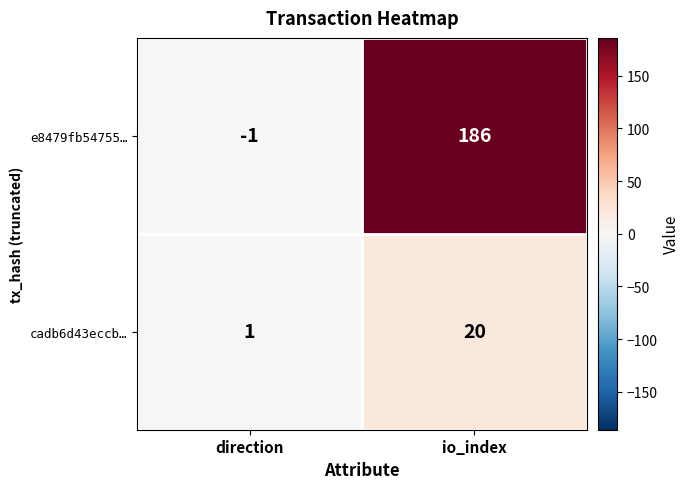

Which category has the highest value across all series?

io_index